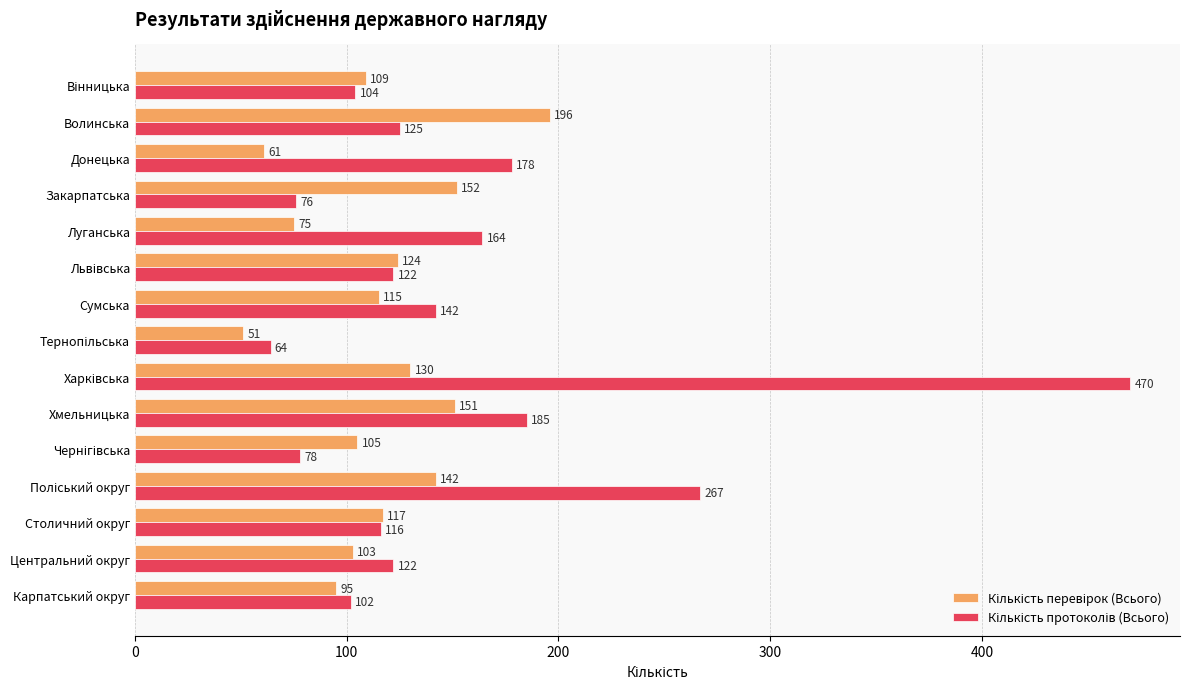

What is the maximum value shown in the chart?

470